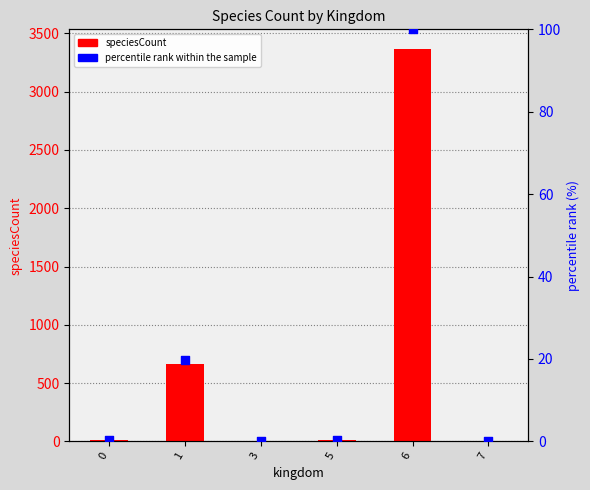

At how many categories does at least one series exceed 1779?

1